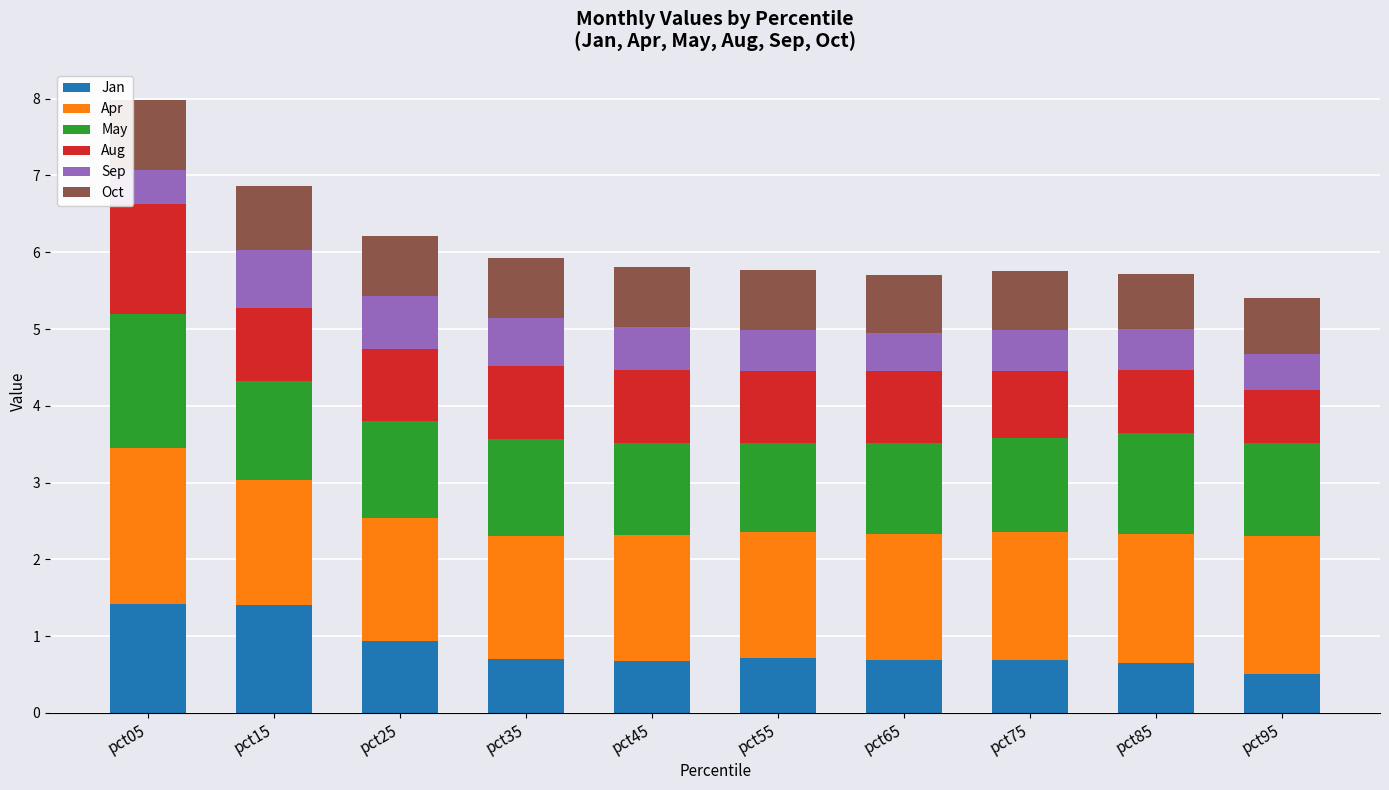

What is the difference between the maximum and minimum values in the Jan series?

0.9